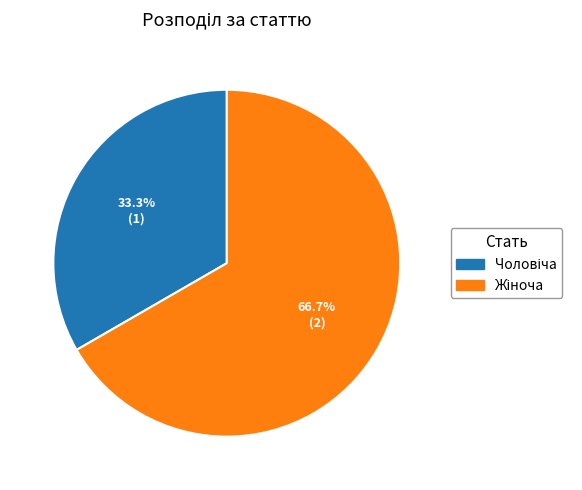

Which slice is the largest?

Жіноча